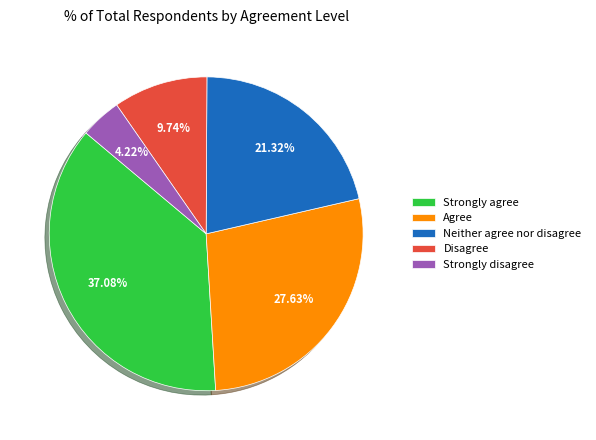

To the nearest percent, what portion does Disagree represent?

10%